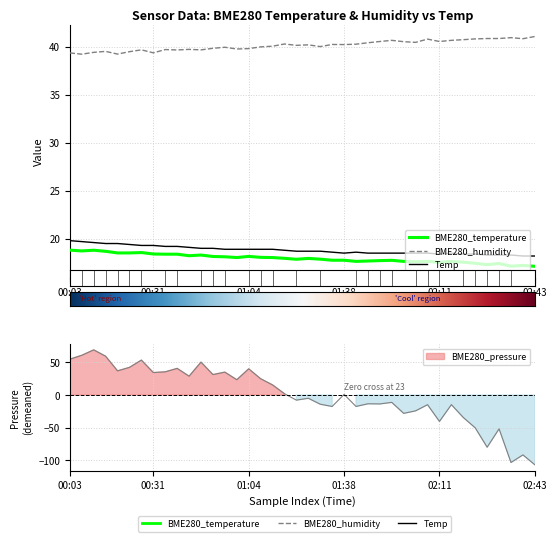

Which series has the largest range (max minus min)?

BME280_humidity